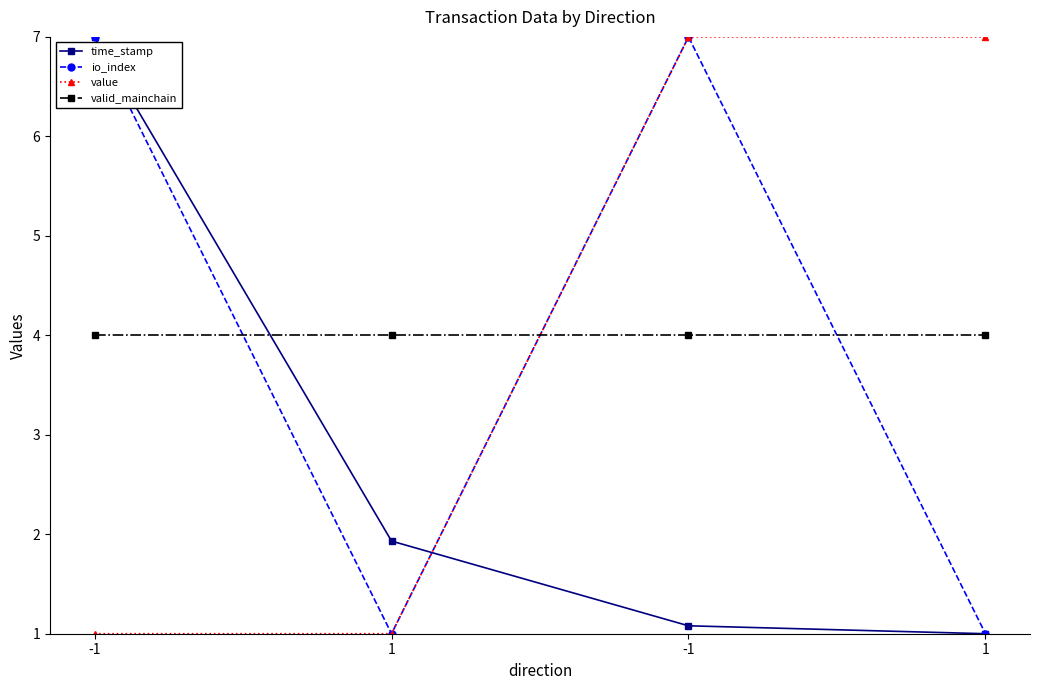

What are all the series names shown in the legend?

time_stamp, io_index, value, valid_mainchain